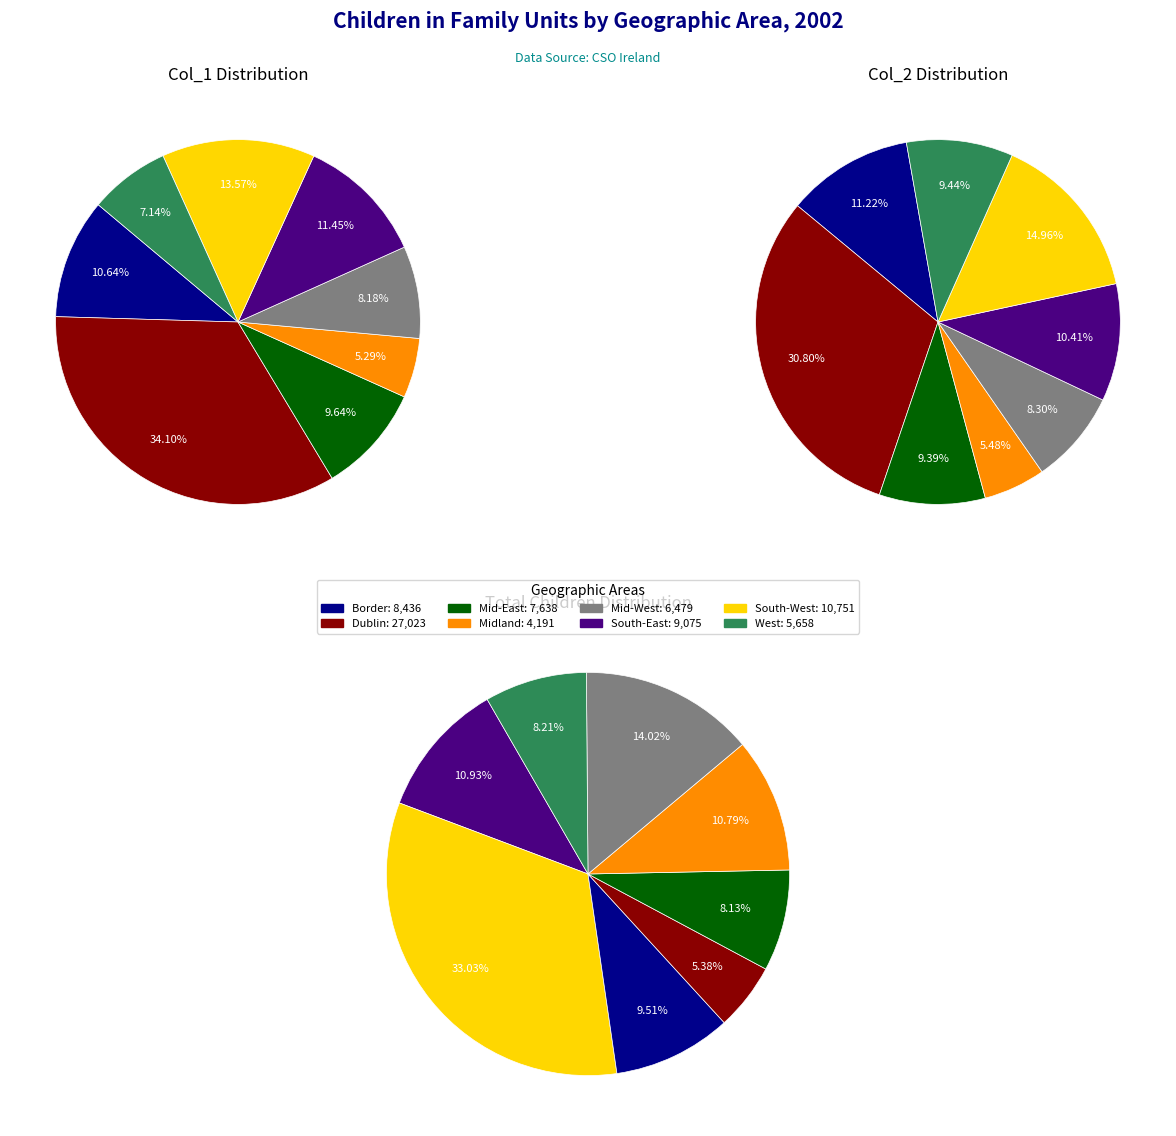

Count the number of slices in the pie.

8